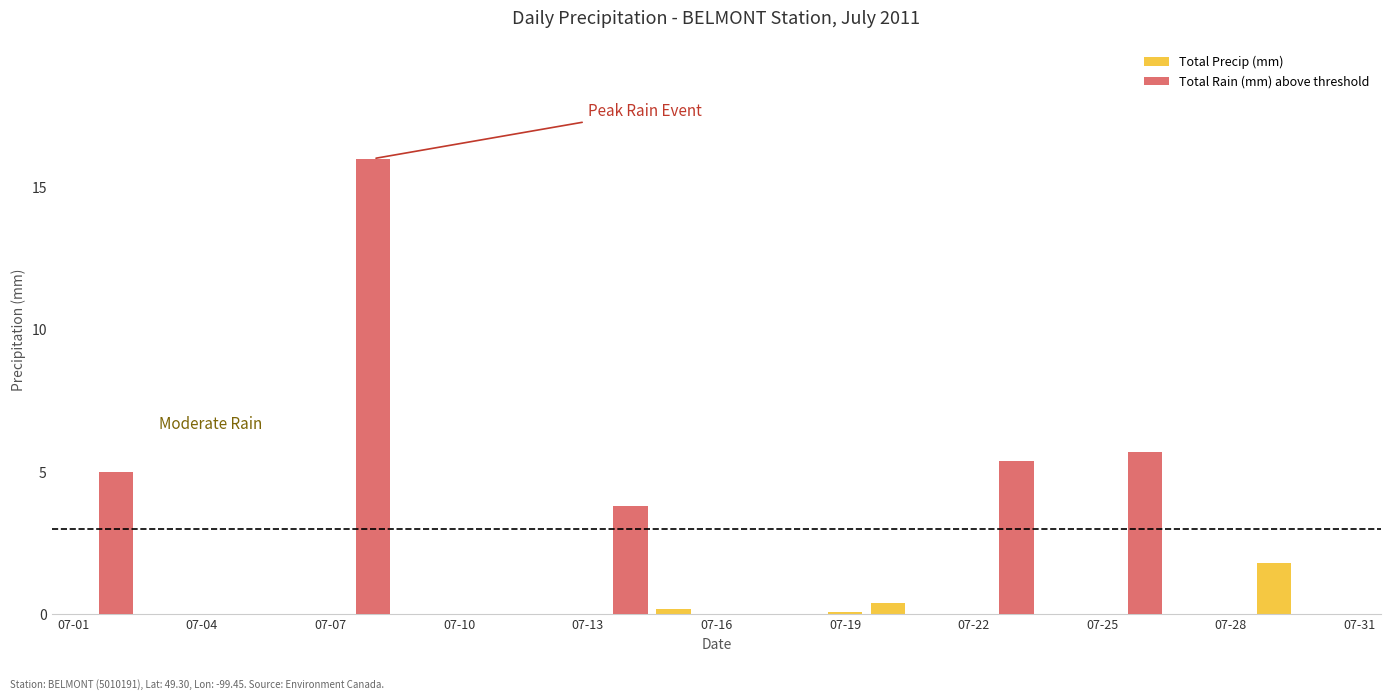

Between 07-28 and 11, which series saw the biggest shift?

Total Precip (mm)